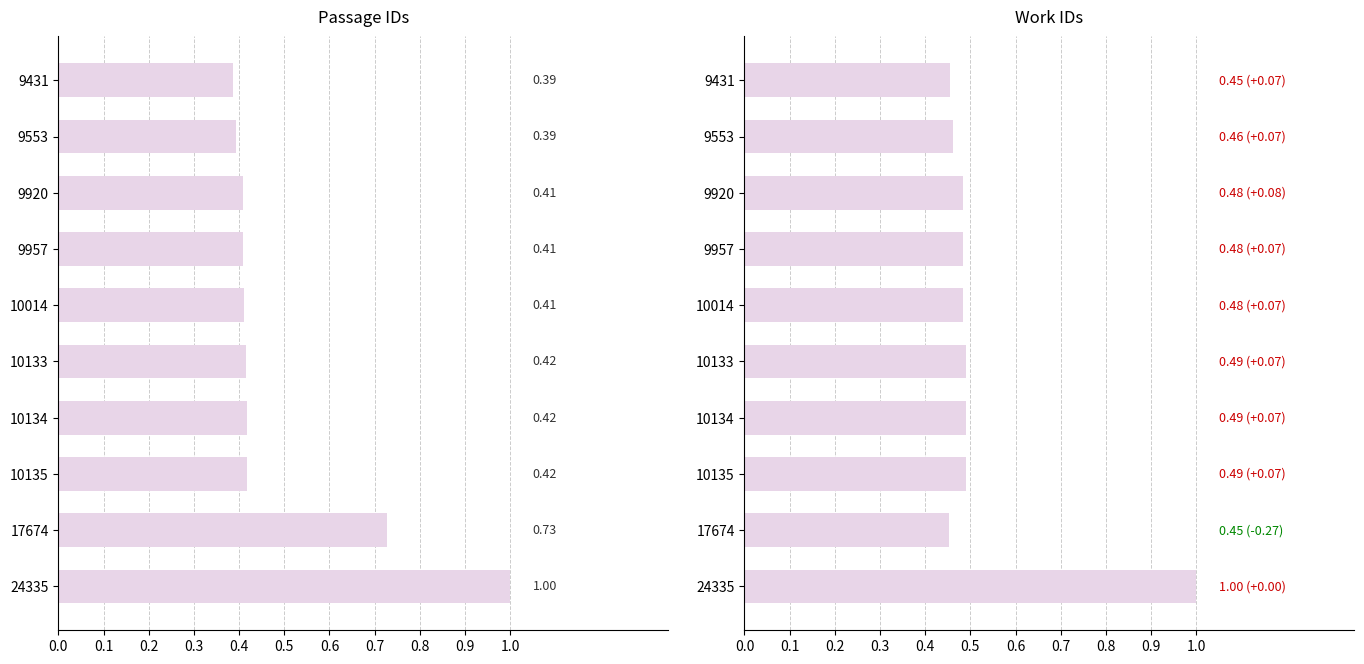

Reading left to right, list all the values displayed in this chart.

id: 0.4	0.4	0.4	0.4	0.4	0.4	0.4	0.4	0.7	1.0
work_id: 0.5	0.5	0.5	0.5	0.5	0.5	0.5	0.5	0.5	1.0